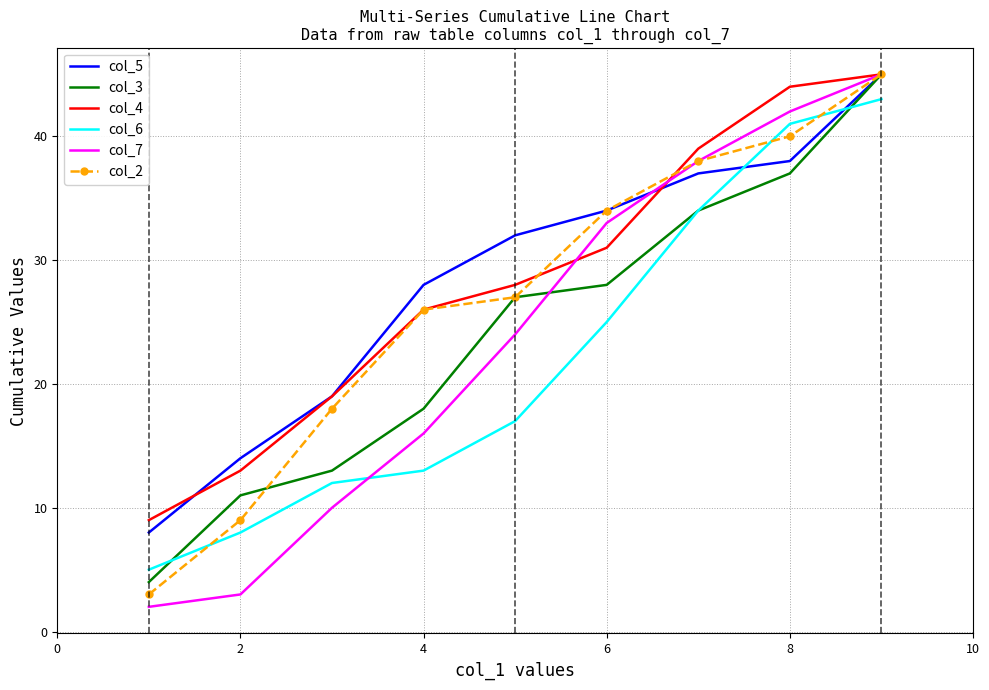

What is the greatest value displayed?

45